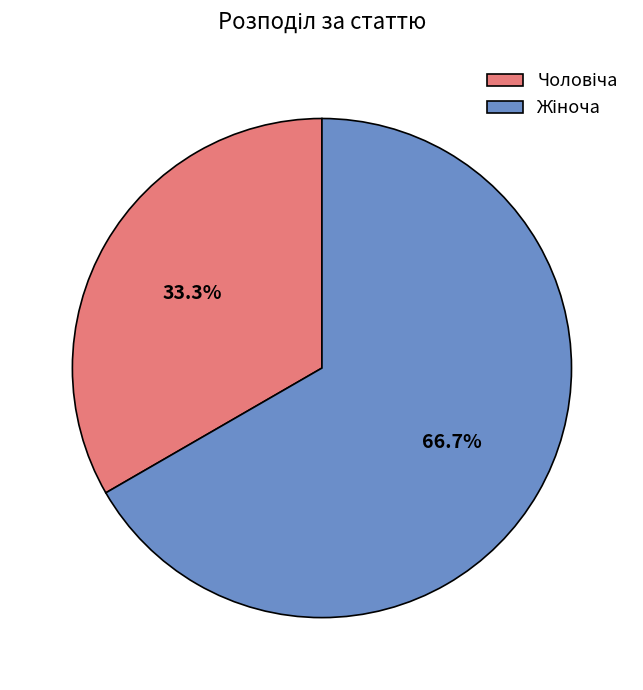

Is there any slice that represents more than half of the pie?

Yes